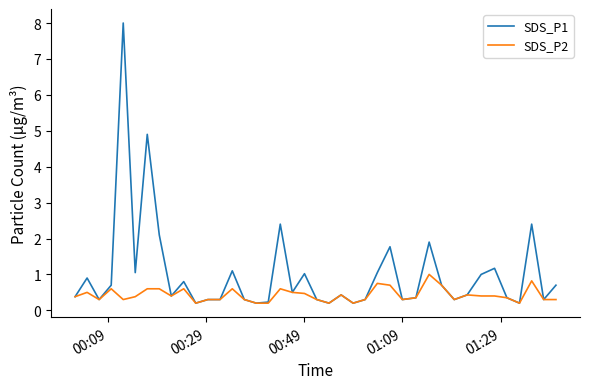

What is the highest value of the SDS_P2 series?

1.0